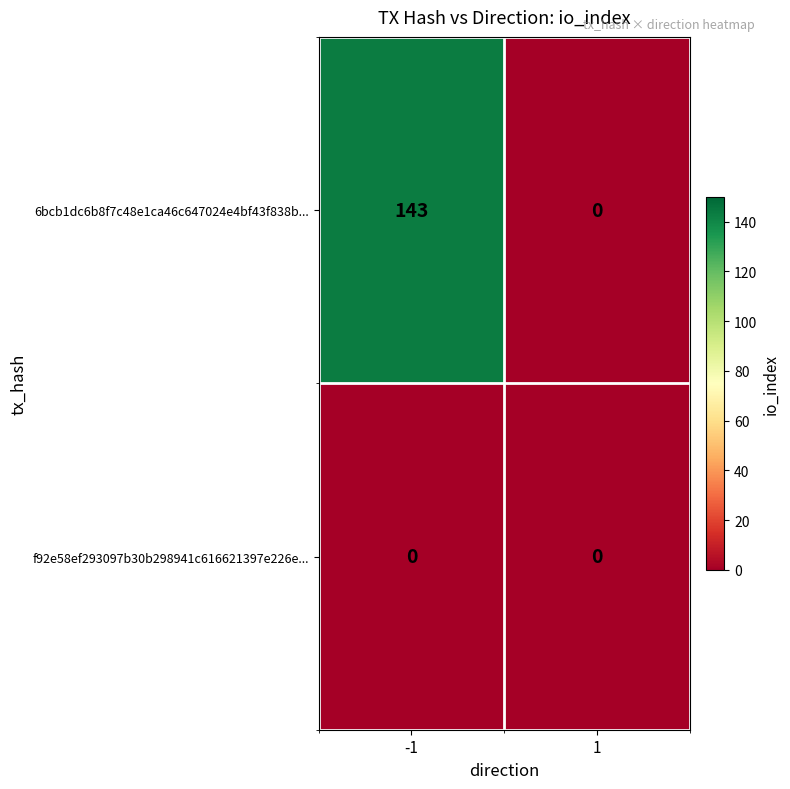

Which series has the largest total across all categories?

6bcb1dc6b8f7c48e1ca46c647024e4bf43f838b...